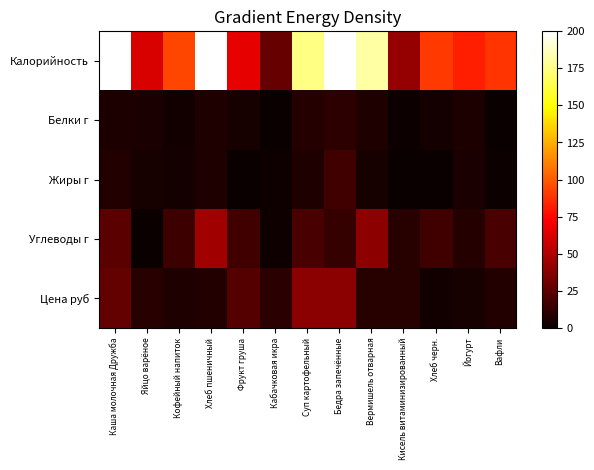

At Каша молочная Дружба, list the series in order from largest to smallest.

Калорийность, Цена руб, Углеводы г, Жиры г, Белки г